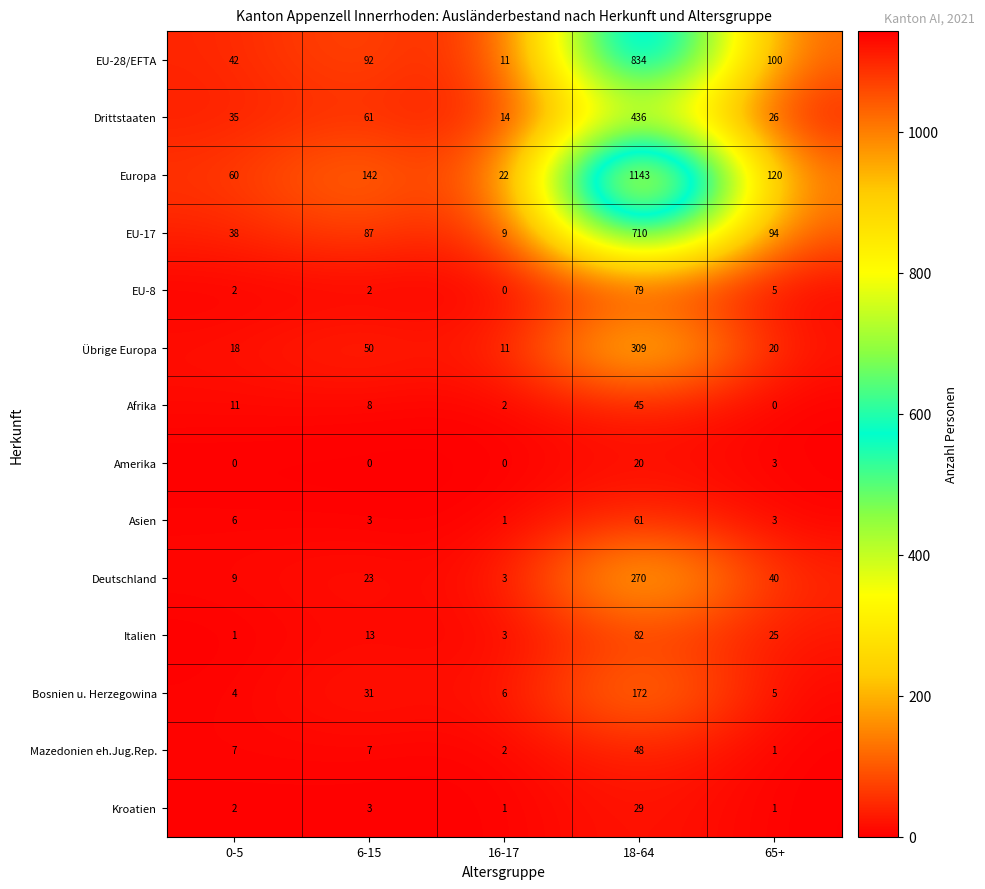

How many data points does each series have?

5